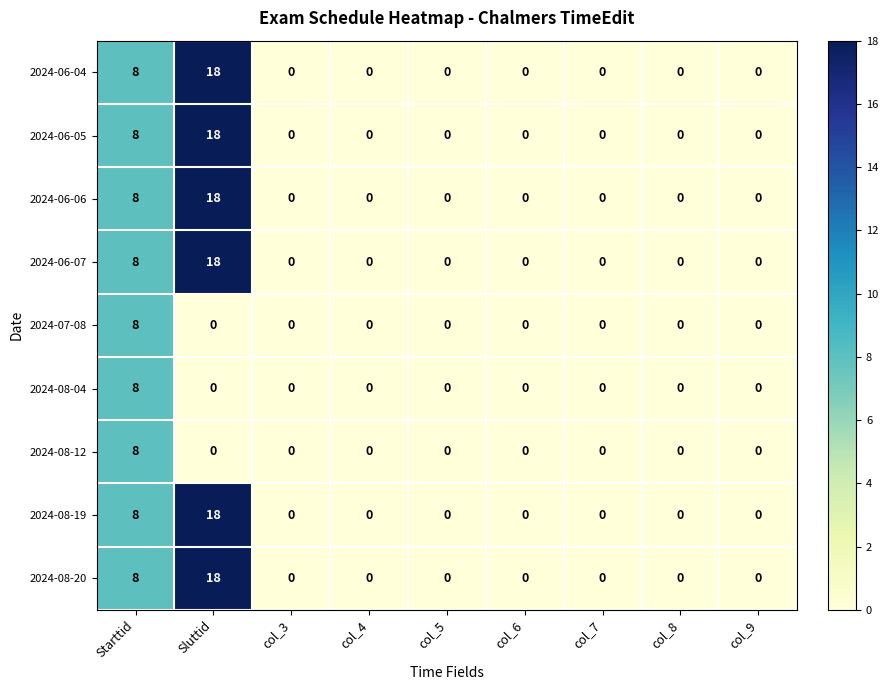

What is the average value of the 2024-08-20 series?

3